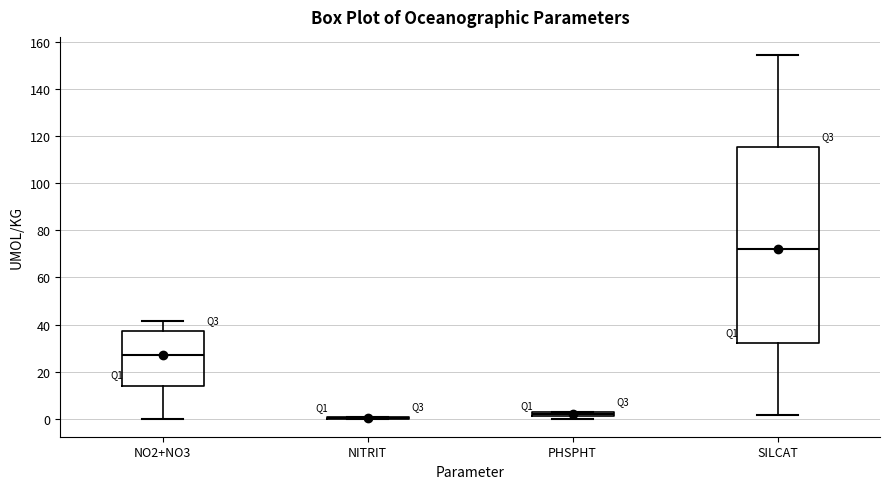

Which box is the tallest, from its lower edge to its upper edge?

SILCAT